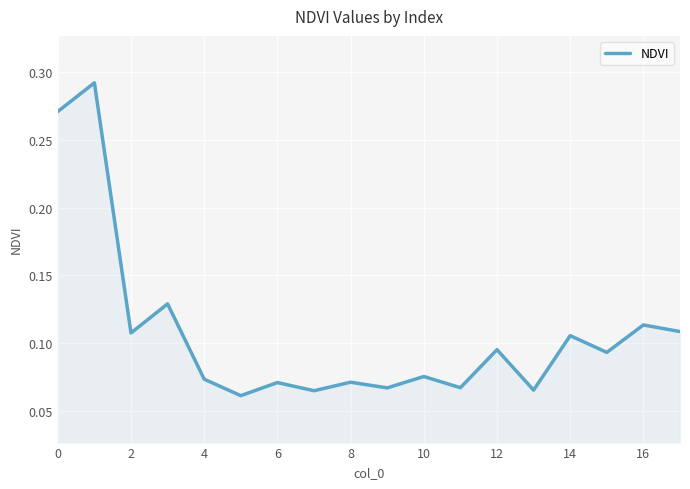

Reading right to left, list all the values displayed in this chart.

0.1	0.1	0.1	0.1	0.1	0.1	0.1	0.1	0.1	0.1	0.1	0.1	0.1	0.1	0.1	0.1	0.3	0.3